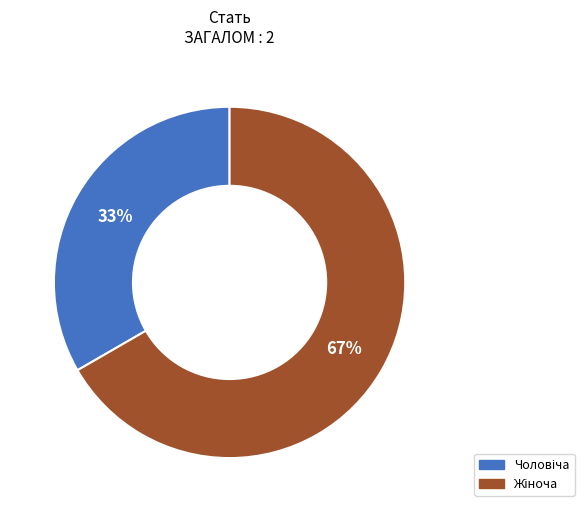

Is there a majority slice in this chart?

Yes